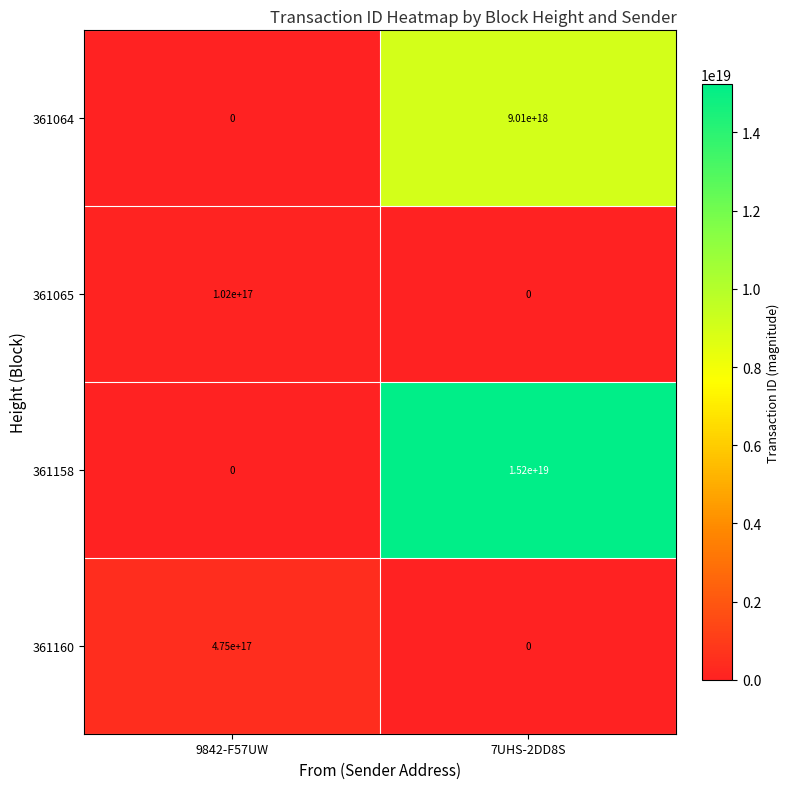

At which category does the chart reach its peak across all series?

7UHS-2DD8S